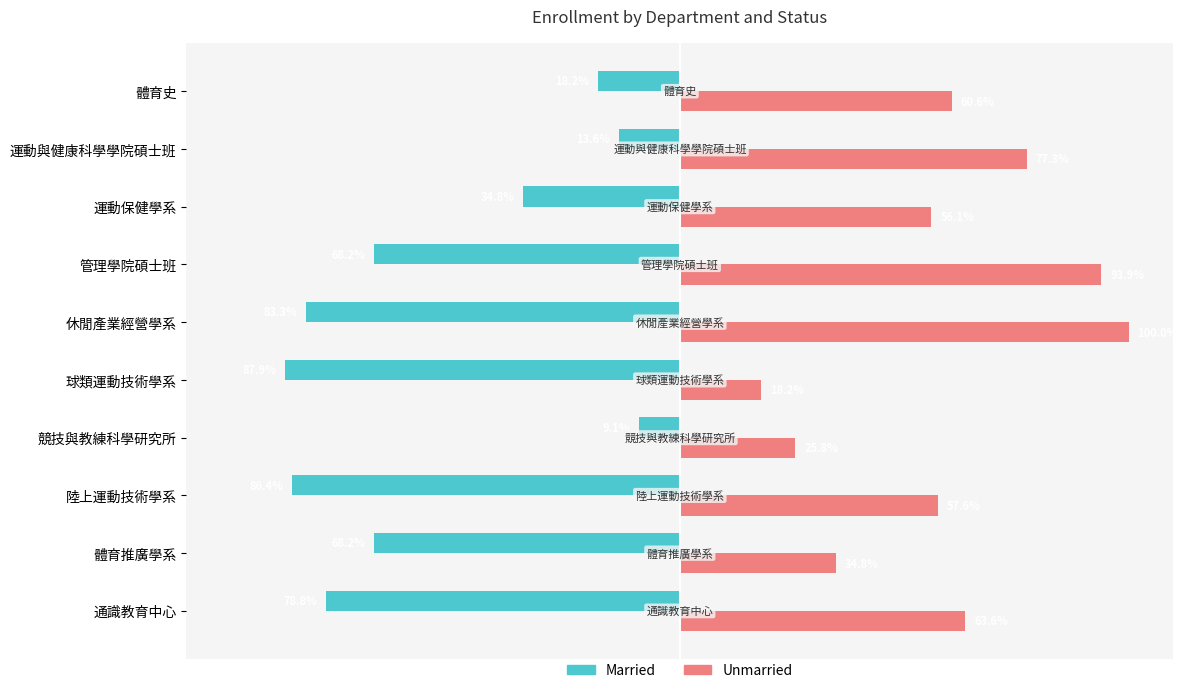

Which label corresponds to the smallest value in the chart?

球類運動技術學系